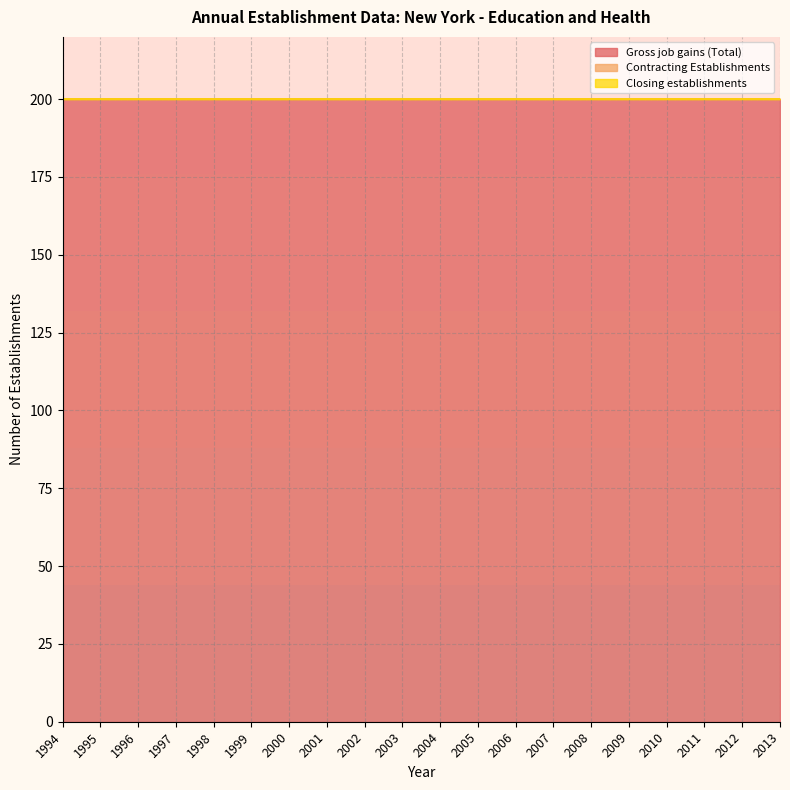

Which series has the largest total across all categories?

Gross job gains (Total)